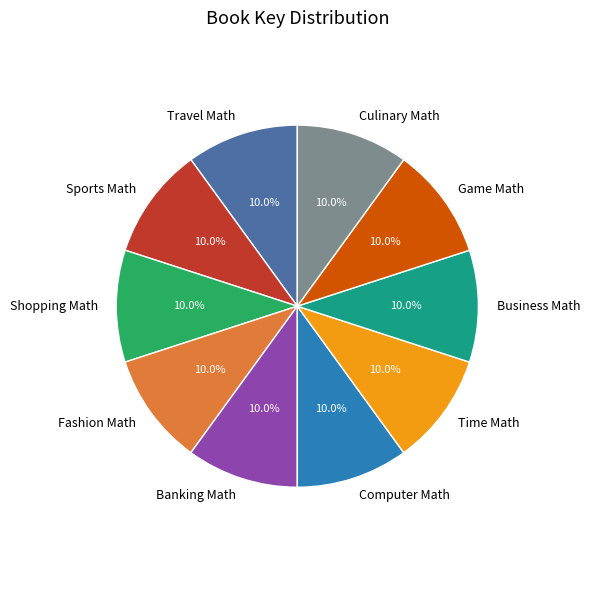

The Business Math slice represents 17% of the pie. True or false?

False